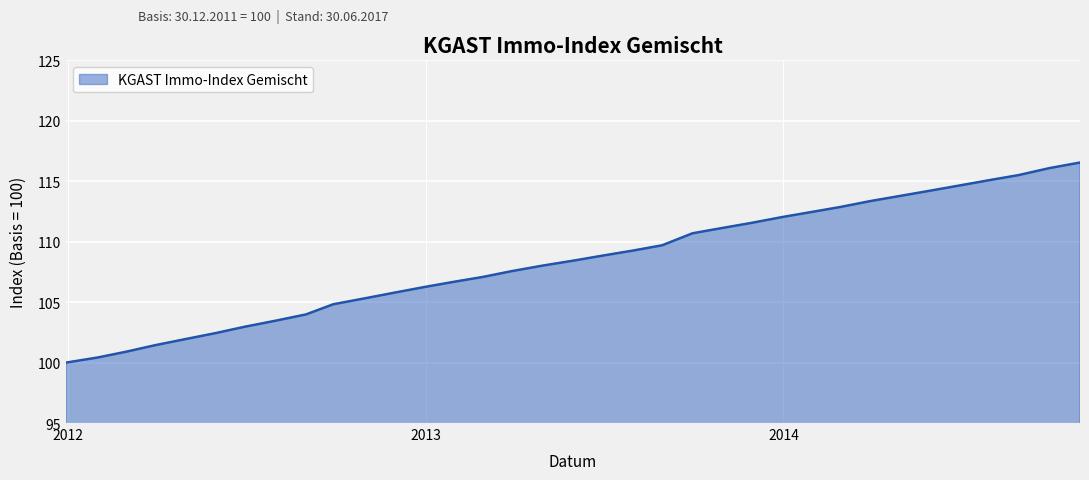

What is the maximum value shown in the chart?

116.5